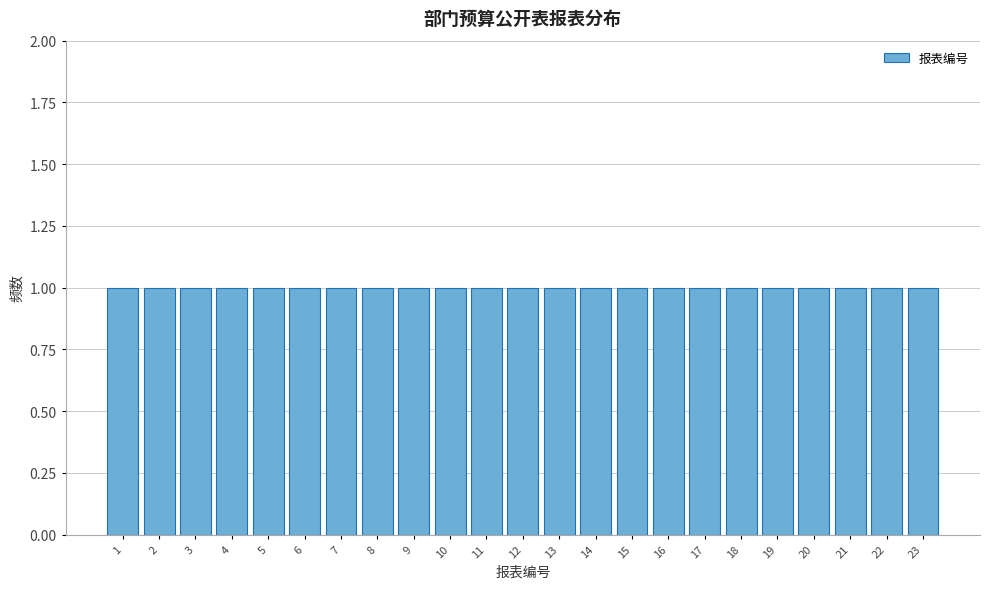

Reading left to right, list every bar in this chart as the range it spans on the x-axis followed by its height. The values are not printed on the chart, so give them approximately, as read against the axis.

0.5 to 1.5: 1
1.5 to 2.5: 1
2.5 to 3.5: 1
3.5 to 4.5: 1
4.5 to 5.5: 1
5.5 to 6.5: 1
6.5 to 7.5: 1
7.5 to 8.5: 1
8.5 to 9.5: 1
9.5 to 10.5: 1
10.5 to 11.5: 1
11.5 to 12.5: 1
12.5 to 13.5: 1
13.5 to 14.5: 1
14.5 to 15.5: 1
15.5 to 16.5: 1
16.5 to 17.5: 1
17.5 to 18.5: 1
18.5 to 19.5: 1
19.5 to 20.5: 1
20.5 to 21.5: 1
21.5 to 22.5: 1
22.5 to 23.5: 1